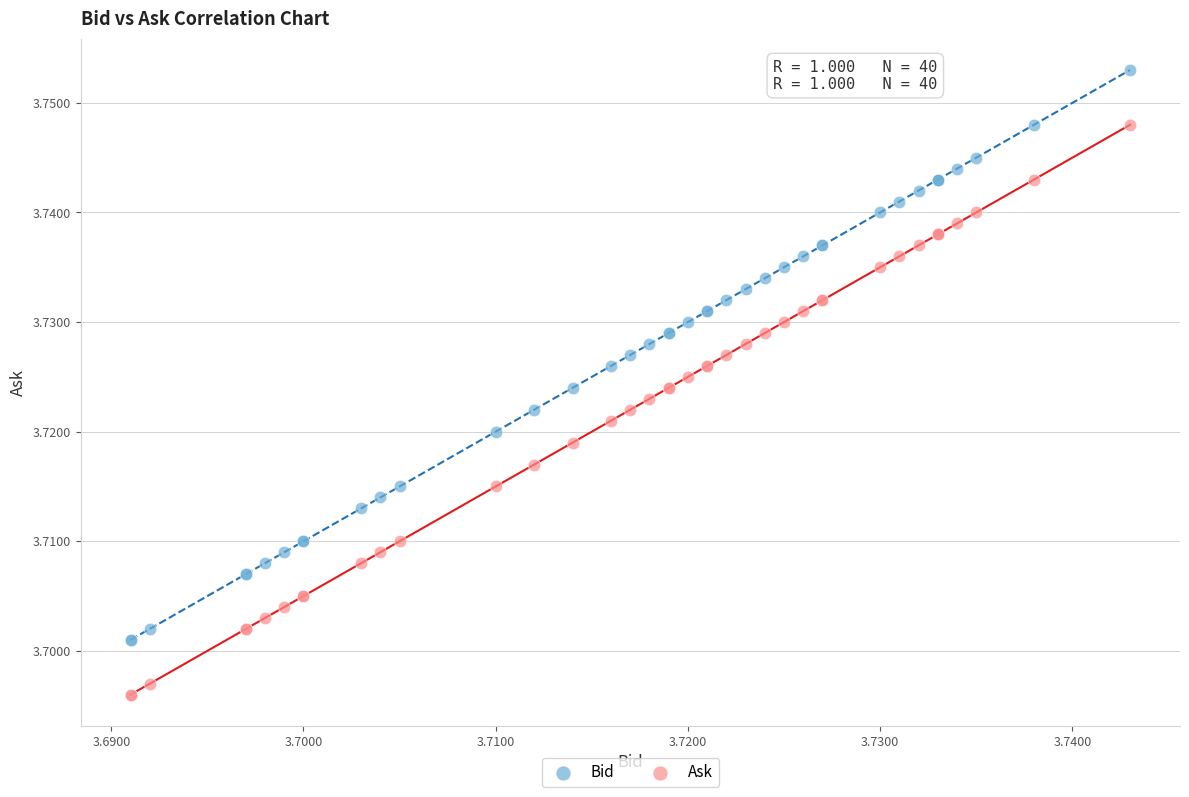

Which series contains the lowest Y value?

Ask